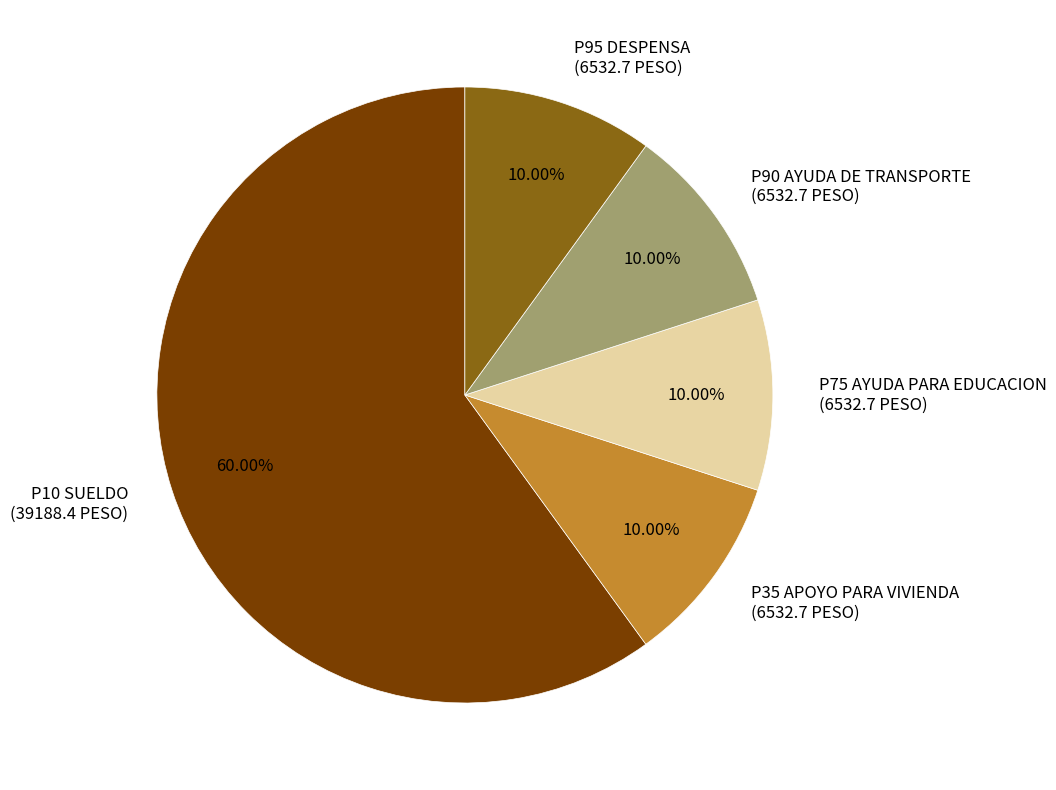

Count the number of slices in the pie.

5